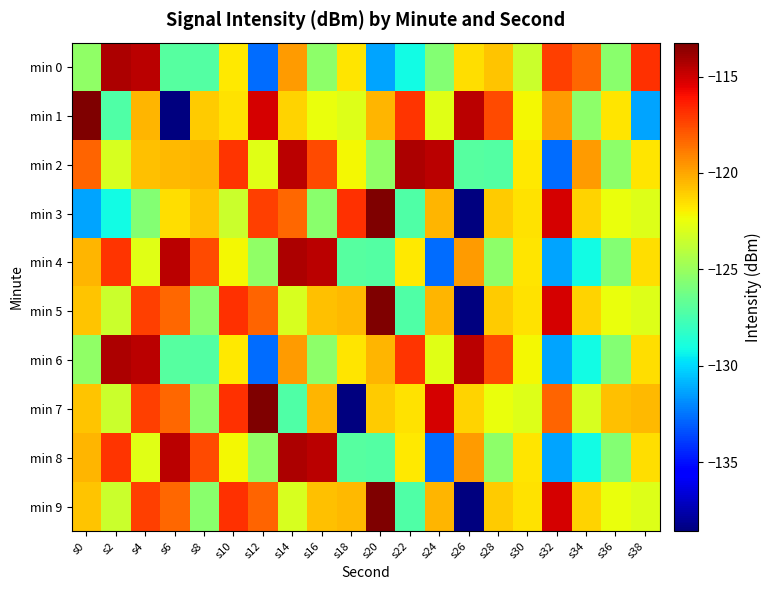

Reading right to left, list all the values displayed in this chart.

min 0: s38=-116.9	s36=-125.5	s34=-118.4	s32=-117.3	s30=-123.5	s28=-120.8	s26=-121.5	s24=-125.7	s22=-129.1	s20=-131.3	s18=-121.7	s16=-125.3	s14=-119.7	s12=-132.6	s10=-121.8	s8=-127.2	s6=-127.1	s4=-114.6	s2=-114.3	s0=-125.2
min 1: s38=-131.3	s36=-121.7	s34=-125.3	s32=-119.7	s30=-122.2	s28=-117.5	s26=-114.6	s24=-122.7	s22=-117.0	s20=-120.4	s18=-122.9	s16=-122.4	s14=-121.2	s12=-115.1	s10=-121.6	s8=-121.0	s6=-138.6	s4=-120.4	s2=-127.3	s0=-113.2
min 2: s38=-121.7	s36=-125.3	s34=-119.7	s32=-132.6	s30=-121.8	s28=-127.2	s26=-127.1	s24=-114.6	s22=-114.3	s20=-125.2	s18=-122.2	s16=-117.5	s14=-114.6	s12=-122.7	s10=-117.0	s8=-120.4	s6=-120.5	s4=-120.7	s2=-123.1	s0=-118.3
min 3: s38=-122.9	s36=-122.4	s34=-121.2	s32=-115.1	s30=-121.6	s28=-121.0	s26=-138.6	s24=-120.4	s22=-127.3	s20=-113.2	s18=-116.9	s16=-125.5	s14=-118.4	s12=-117.3	s10=-123.5	s8=-120.8	s6=-121.5	s4=-125.7	s2=-129.1	s0=-131.3
min 4: s38=-121.5	s36=-125.7	s34=-129.1	s32=-131.3	s30=-121.7	s28=-125.3	s26=-119.7	s24=-132.6	s22=-121.8	s20=-127.2	s18=-127.1	s16=-114.6	s14=-114.3	s12=-125.2	s10=-122.2	s8=-117.5	s6=-114.6	s4=-122.7	s2=-117.0	s0=-120.4
min 5: s38=-122.9	s36=-122.4	s34=-121.2	s32=-115.1	s30=-121.6	s28=-121.0	s26=-138.6	s24=-120.4	s22=-127.3	s20=-113.2	s18=-120.5	s16=-120.7	s14=-123.1	s12=-118.3	s10=-116.9	s8=-125.5	s6=-118.4	s4=-117.3	s2=-123.5	s0=-120.8
min 6: s38=-121.5	s36=-125.7	s34=-129.1	s32=-131.3	s30=-122.2	s28=-117.5	s26=-114.6	s24=-122.7	s22=-117.0	s20=-120.4	s18=-121.7	s16=-125.3	s14=-119.7	s12=-132.6	s10=-121.8	s8=-127.2	s6=-127.1	s4=-114.6	s2=-114.3	s0=-125.2
min 7: s38=-120.5	s36=-120.7	s34=-123.1	s32=-118.3	s30=-122.9	s28=-122.4	s26=-121.2	s24=-115.1	s22=-121.6	s20=-121.0	s18=-138.6	s16=-120.4	s14=-127.3	s12=-113.2	s10=-116.9	s8=-125.5	s6=-118.4	s4=-117.3	s2=-123.5	s0=-120.8
min 8: s38=-121.5	s36=-125.7	s34=-129.1	s32=-131.3	s30=-121.7	s28=-125.3	s26=-119.7	s24=-132.6	s22=-121.8	s20=-127.2	s18=-127.1	s16=-114.6	s14=-114.3	s12=-125.2	s10=-122.2	s8=-117.5	s6=-114.6	s4=-122.7	s2=-117.0	s0=-120.4
min 9: s38=-122.9	s36=-122.4	s34=-121.2	s32=-115.1	s30=-121.6	s28=-121.0	s26=-138.6	s24=-120.4	s22=-127.3	s20=-113.2	s18=-120.5	s16=-120.7	s14=-123.1	s12=-118.3	s10=-116.9	s8=-125.5	s6=-118.4	s4=-117.3	s2=-123.5	s0=-120.8